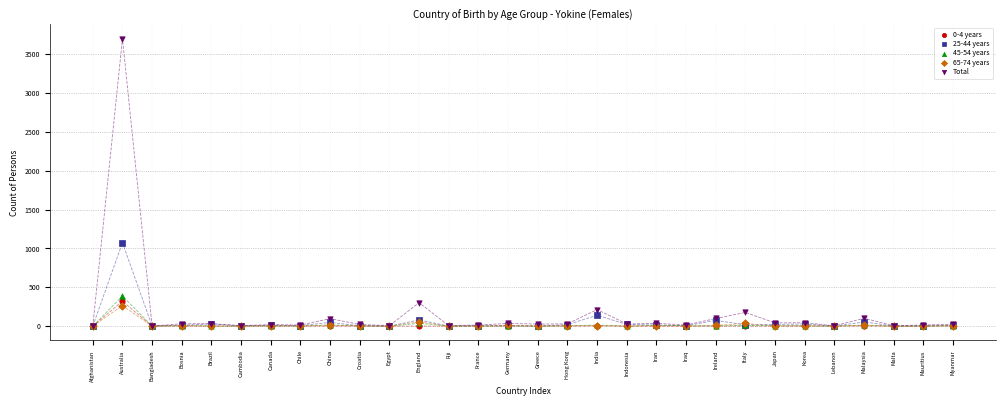

What are all the series names shown in the legend?

0-4 years, 25-44 years, 45-54 years, 65-74 years, Total